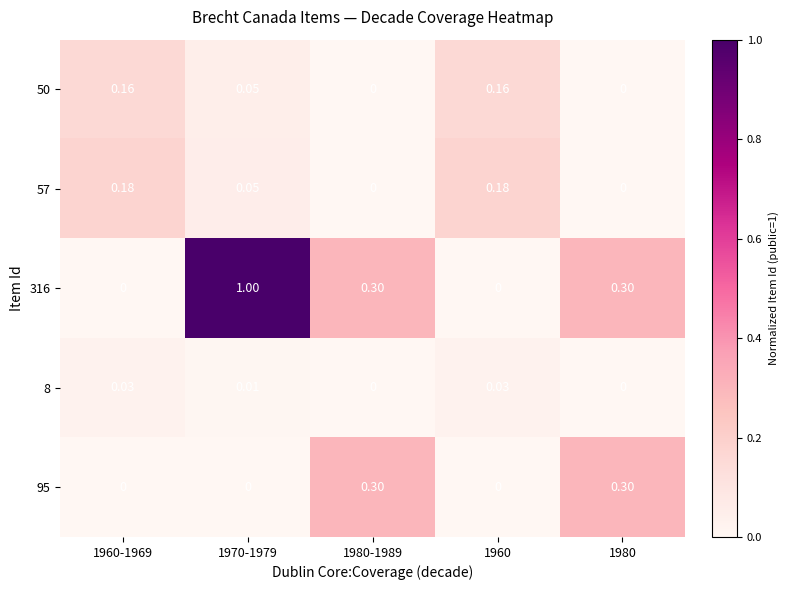

Is the value of 95 at 1970-1979 greater than the value of 50 at 1960?

No